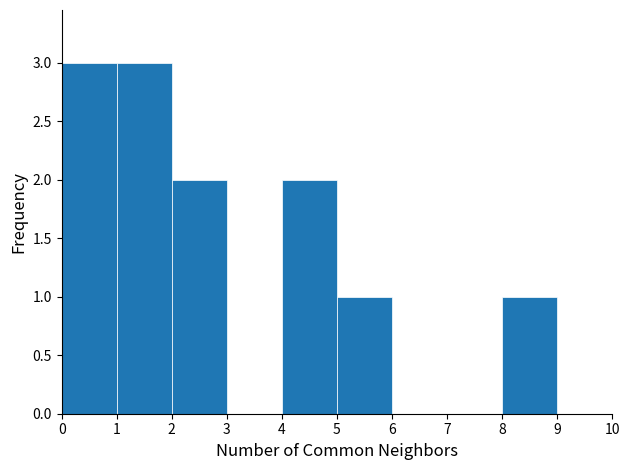

Reading left to right, list all the values displayed in this chart.

0=3	1=3	2=2	3=0	4=2	5=1	6=0	7=0	8=1	9=0